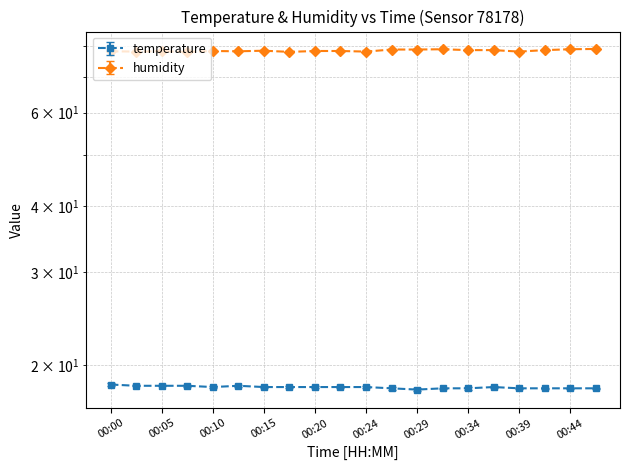

How many lines are shown in the chart?

2